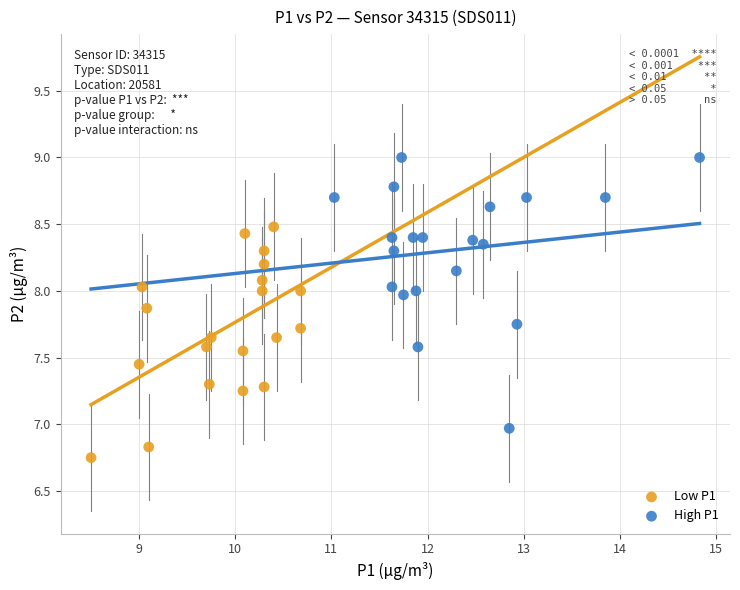

Which series contains the highest Y value?

High P1